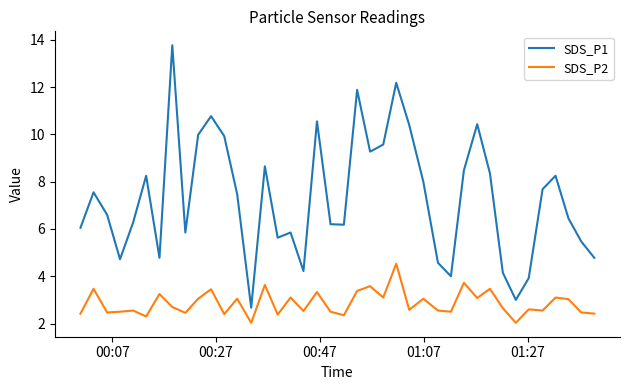

Which series has the largest total across all categories?

SDS_P1